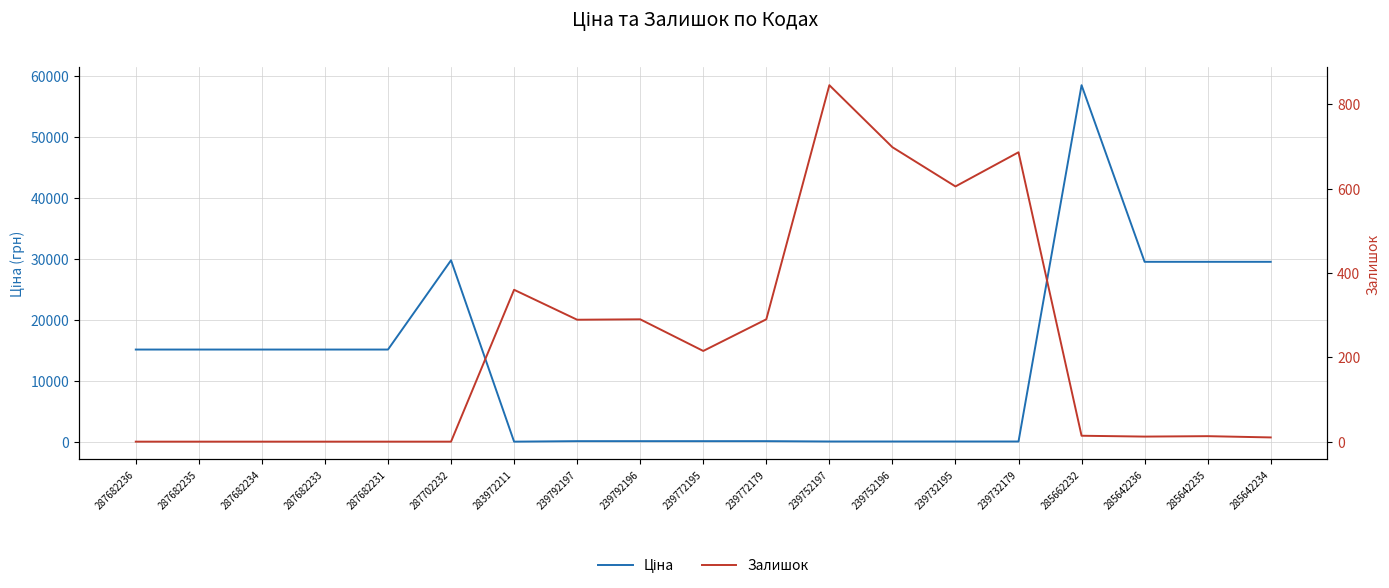

Rank the series at 287702232 from highest to lowest value.

Ціна, Залишок